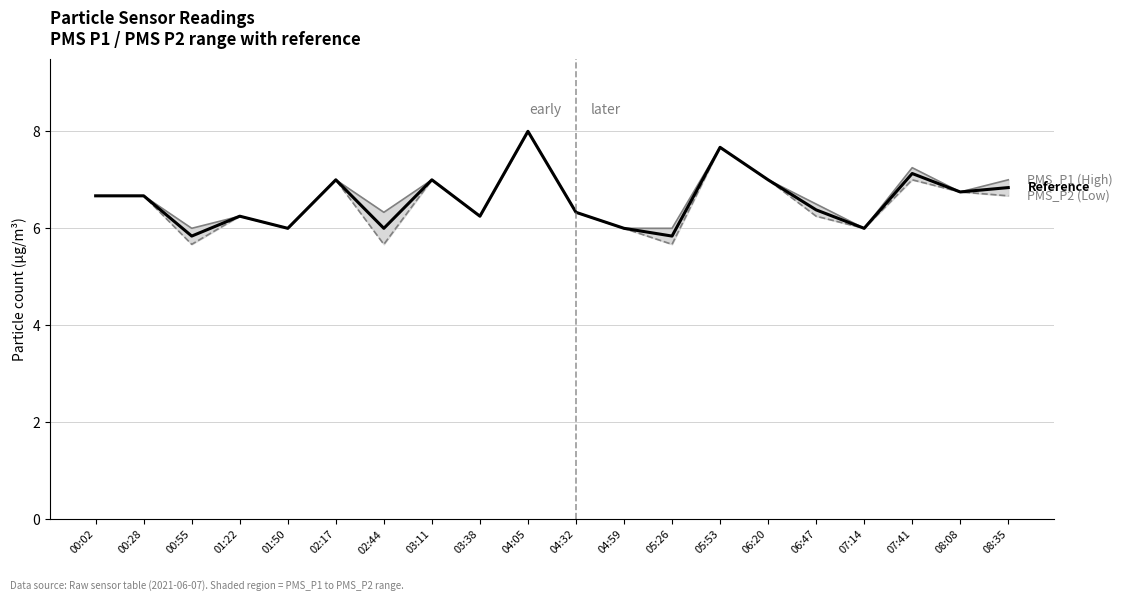

Count the number of data series in this chart.

3